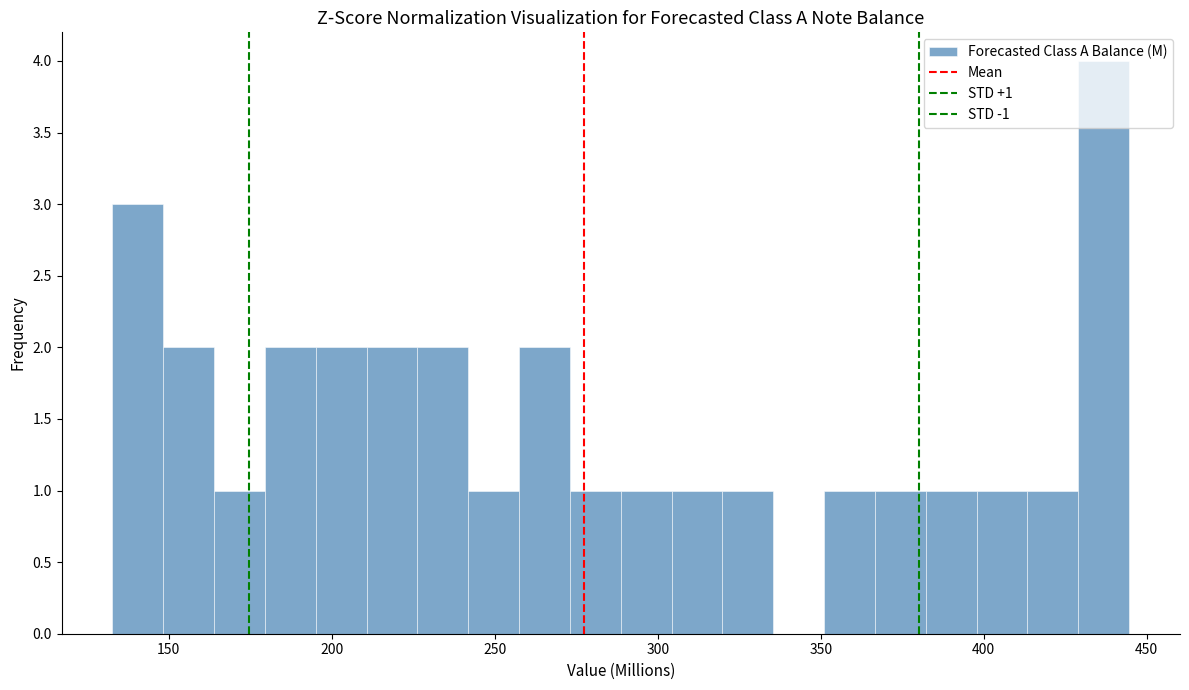

Read against the x-axis, roughly where is the centre of the tallest bar?

435